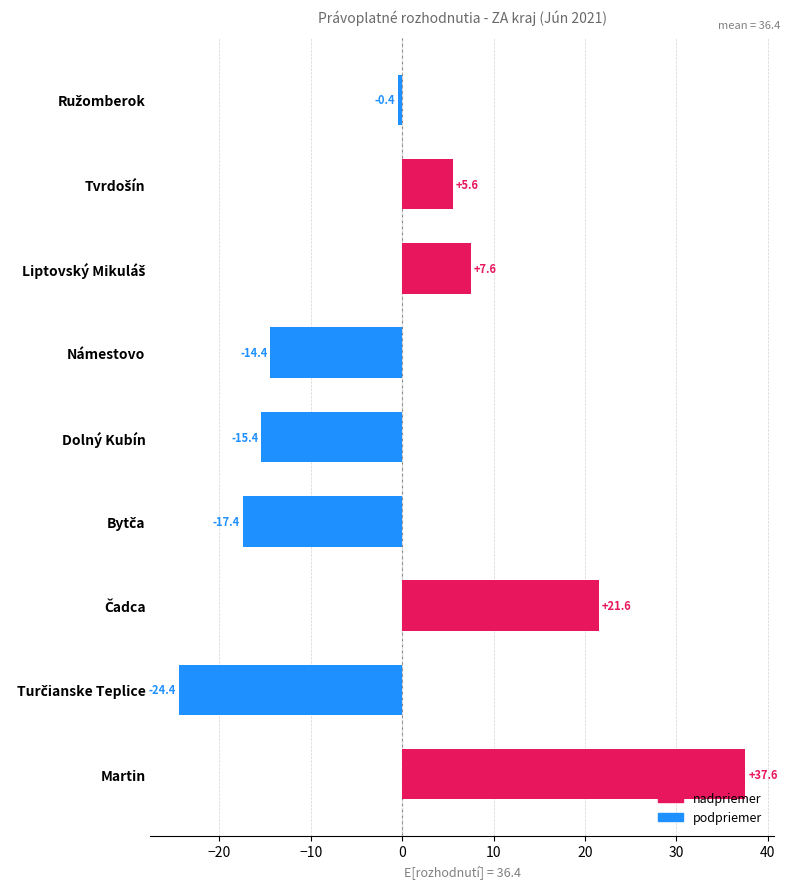

What is the difference between the second highest and minimum values?

46.0